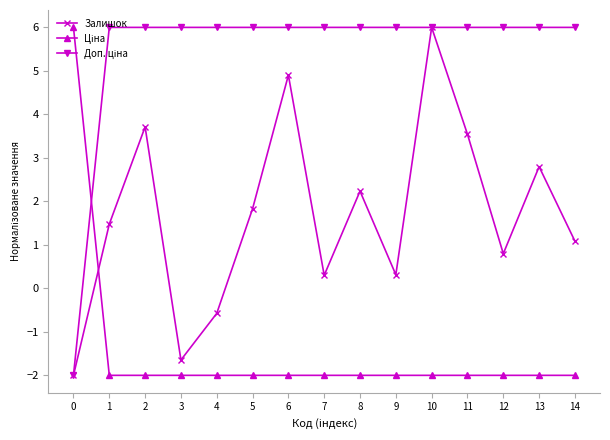

What is the difference between the Залишок values at 10 and 5?

4.2